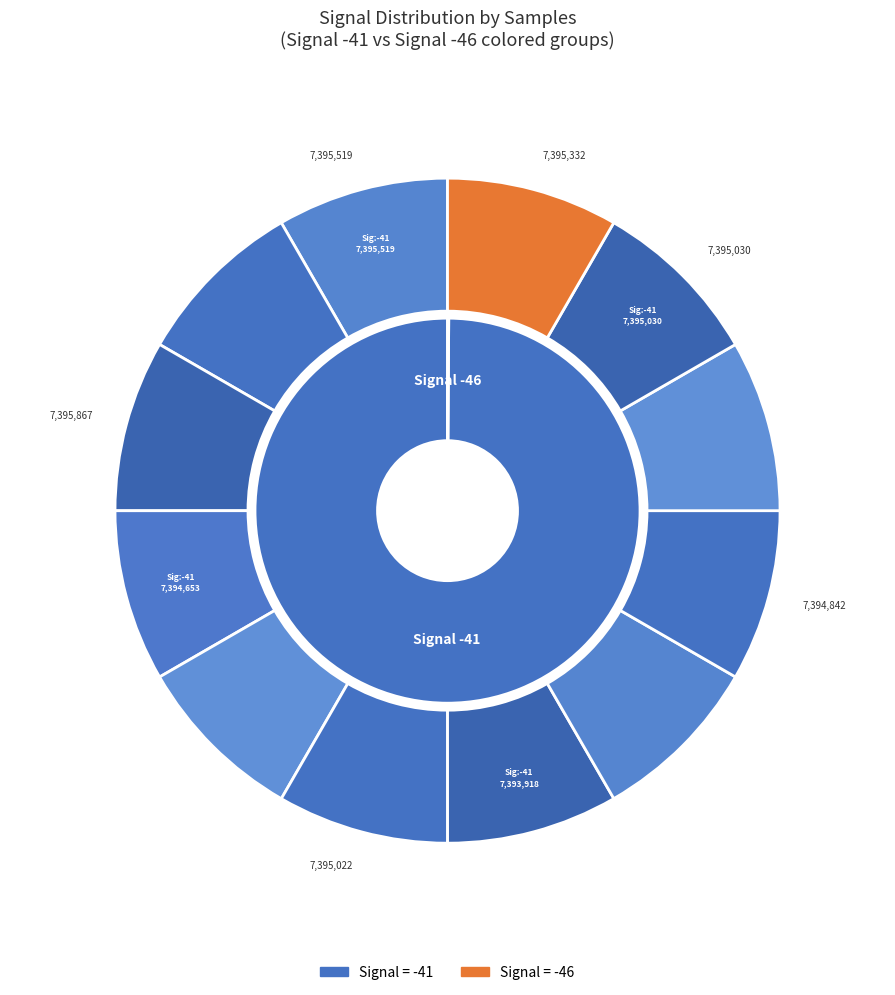

To the nearest percent, what is the combined percentage of -41 and -41?

17%